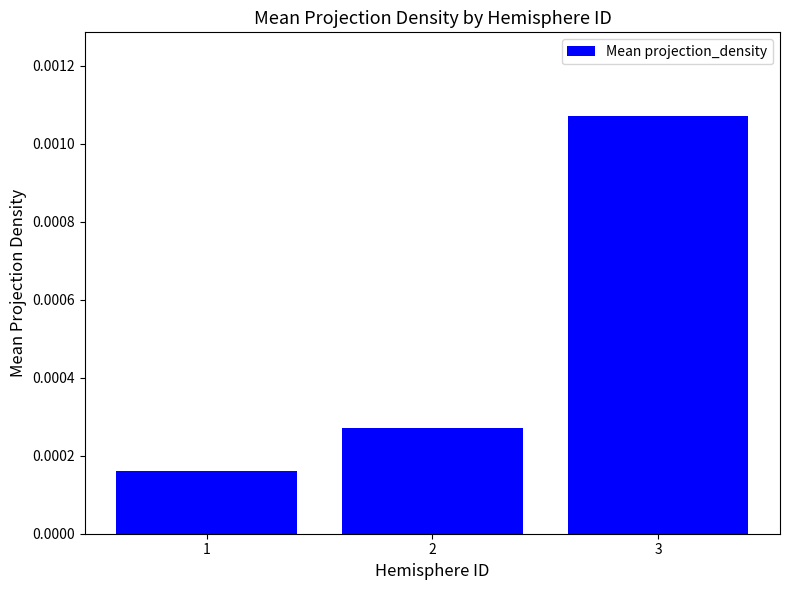

Rank the categories by value from highest to lowest.

3, 2, 1